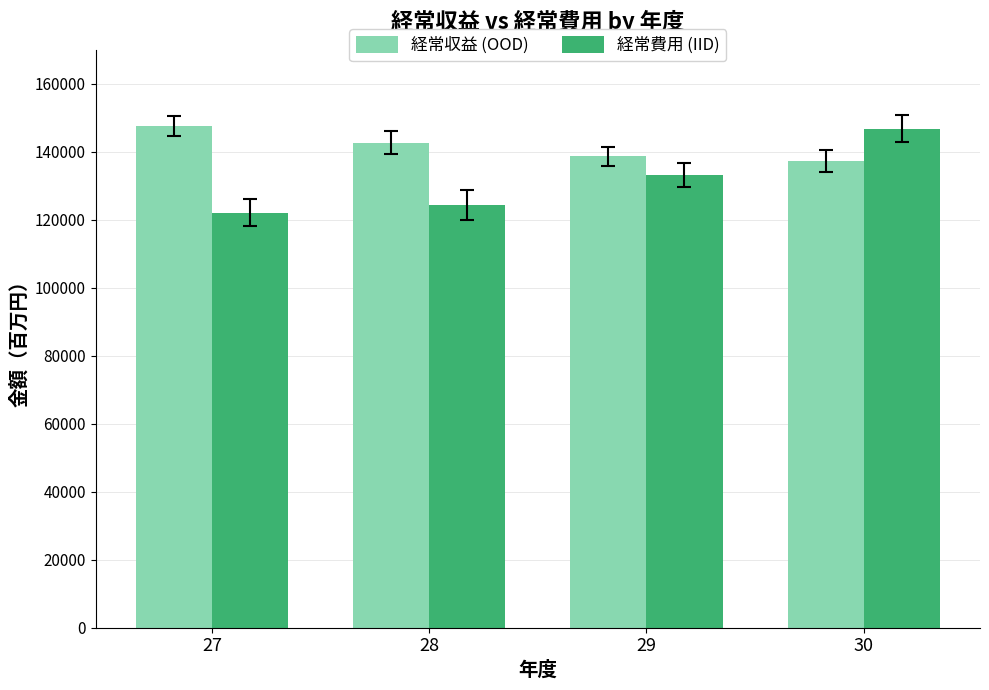

Reading right to left, transcribe all the data shown in this chart.

経常収益 (OOD): 137221	138739	142726	147530
経常費用 (IID): 146859	133112	124327	122057